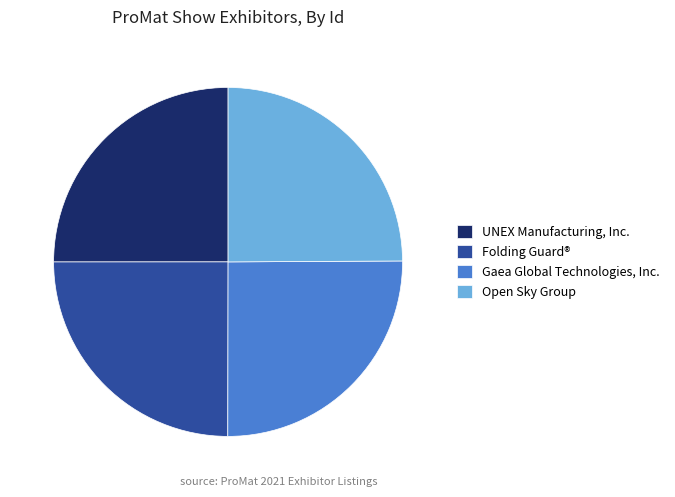

Does any single category account for the majority?

No